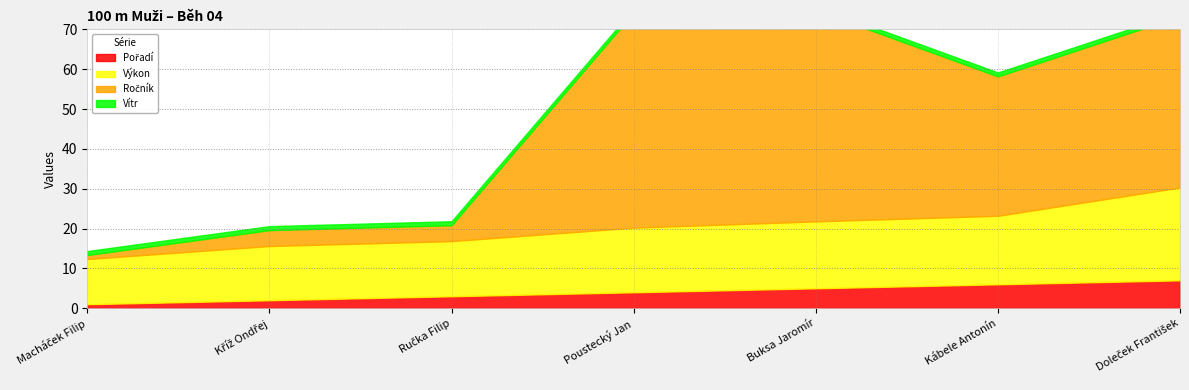

What is the spread (max minus min) of values at Doleček František?

42.0